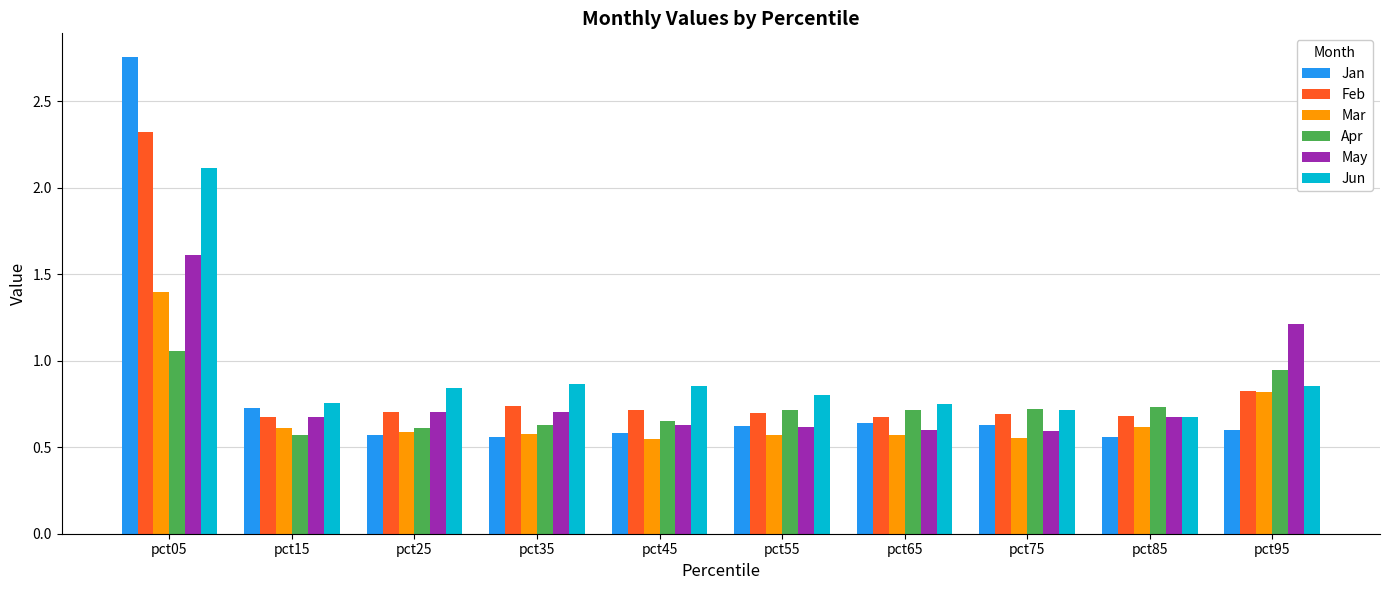

List the series in order of their peak value, lowest first.

Apr, Mar, May, Jun, Feb, Jan